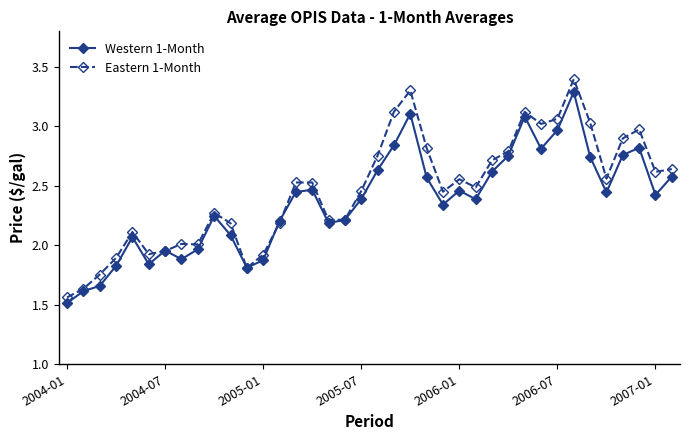

How many values in the Western 1-Month series are below 2?

10